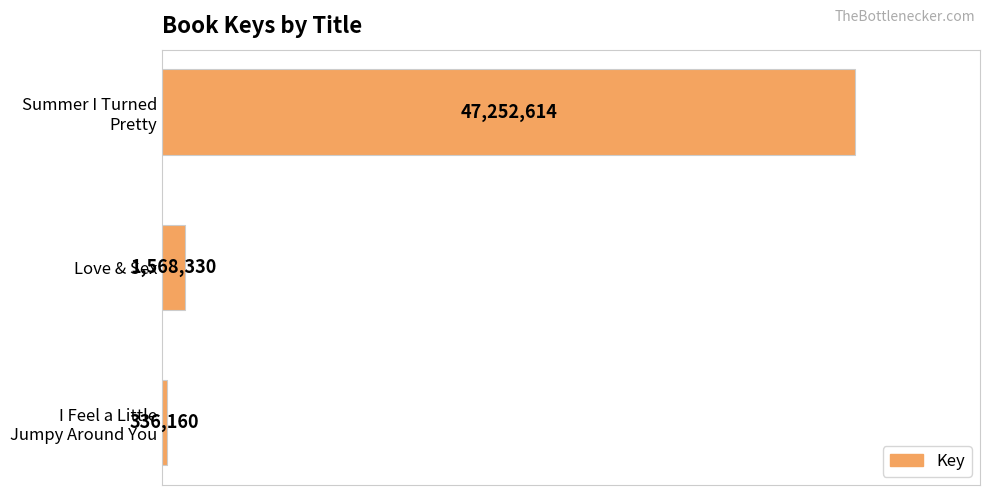

Are the bars horizontal?

Yes